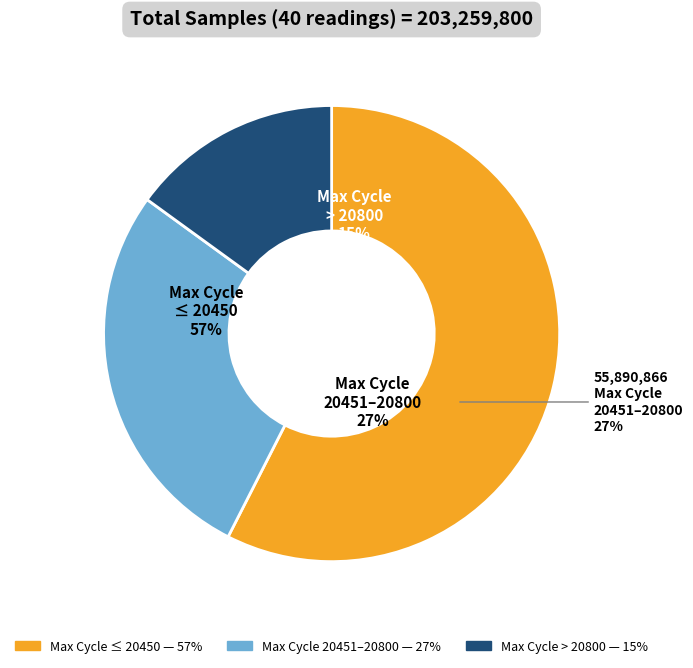

Between 28 and 28, which is larger?

28